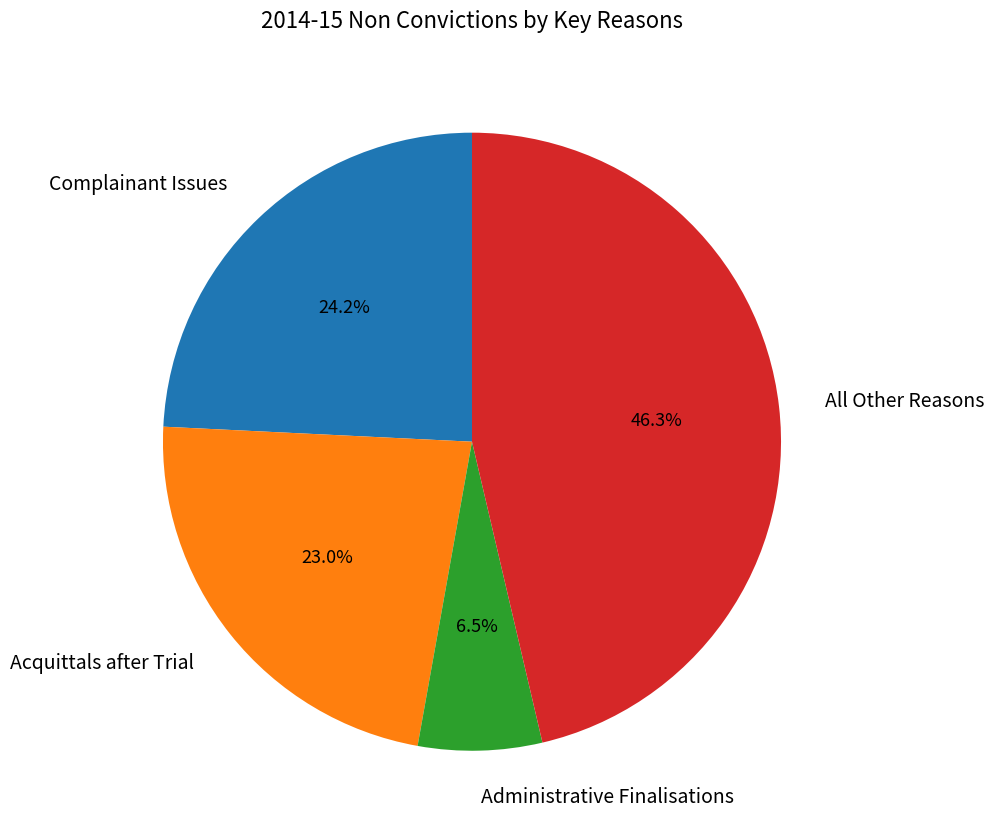

Is Administrative Finalisations the majority of the pie?

No